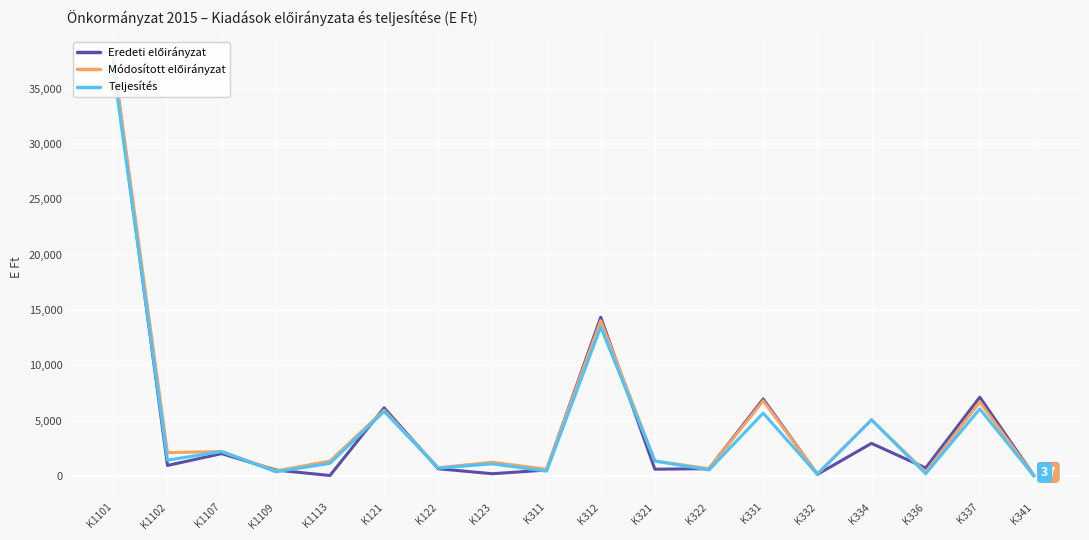

What is the maximum value for Teljesítés?

36901